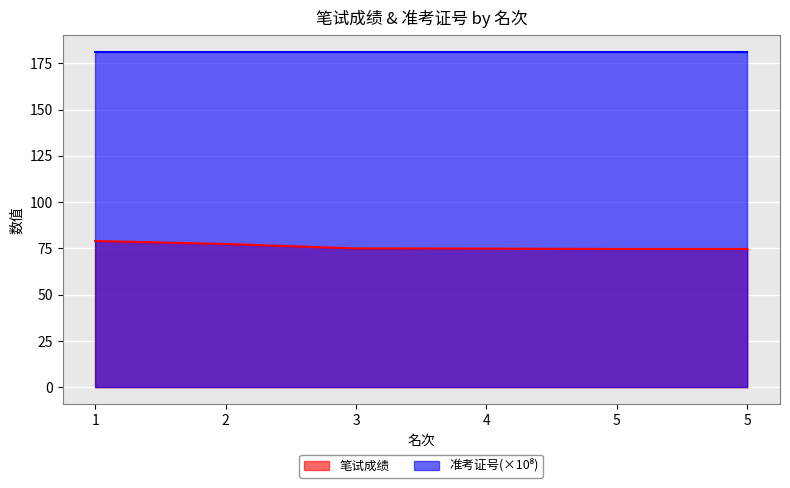

True or false: 笔试成绩 and 准考证号_scaled intersect in this chart.

False